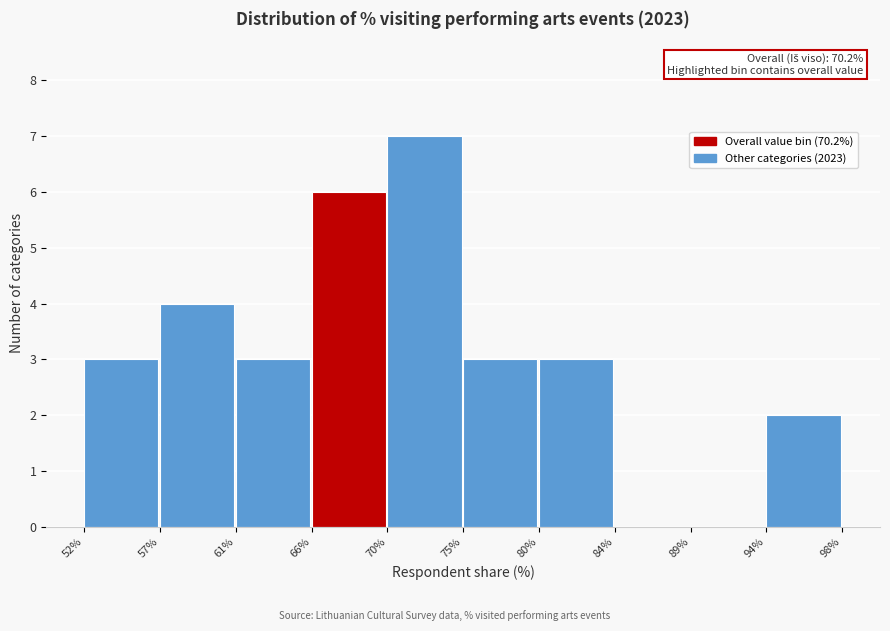

Which range on the x-axis has the tallest bar?

70% to 75%